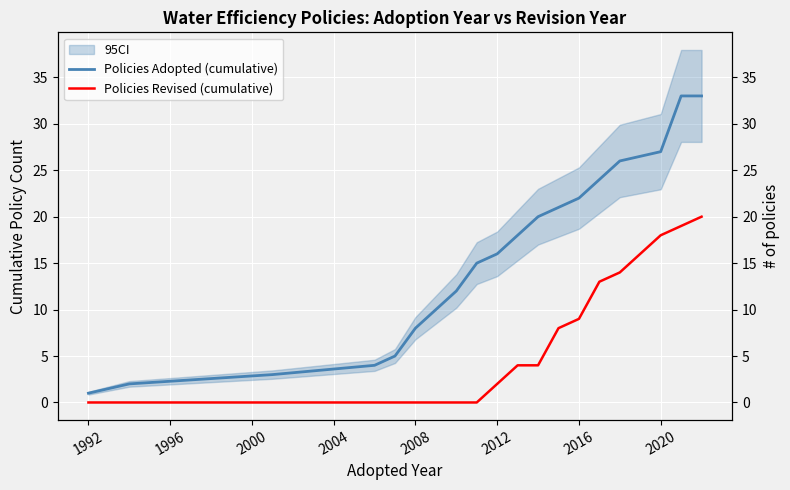

What is the maximum value shown in the chart?

33